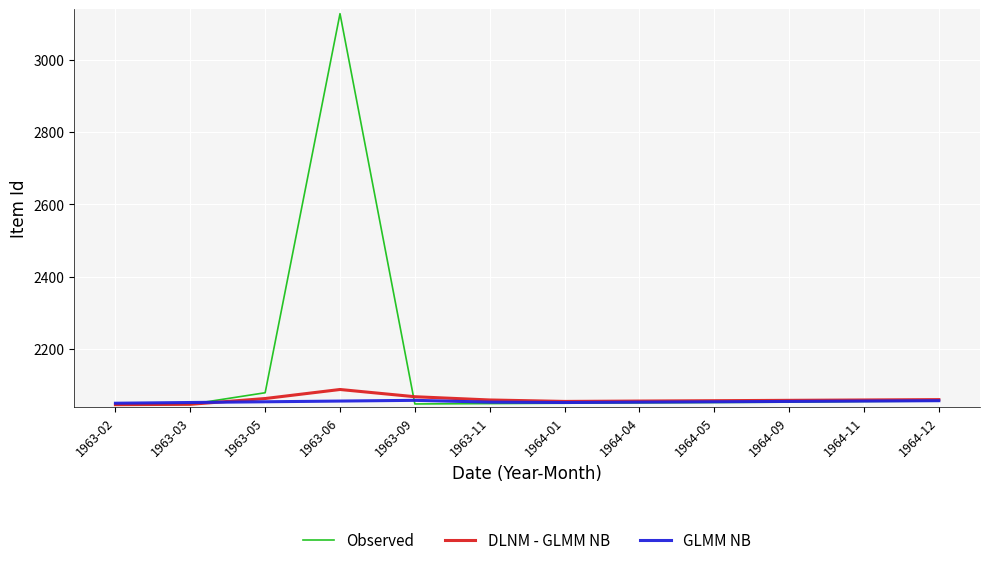

True or false: Observed and GLMM NB intersect in this chart.

True